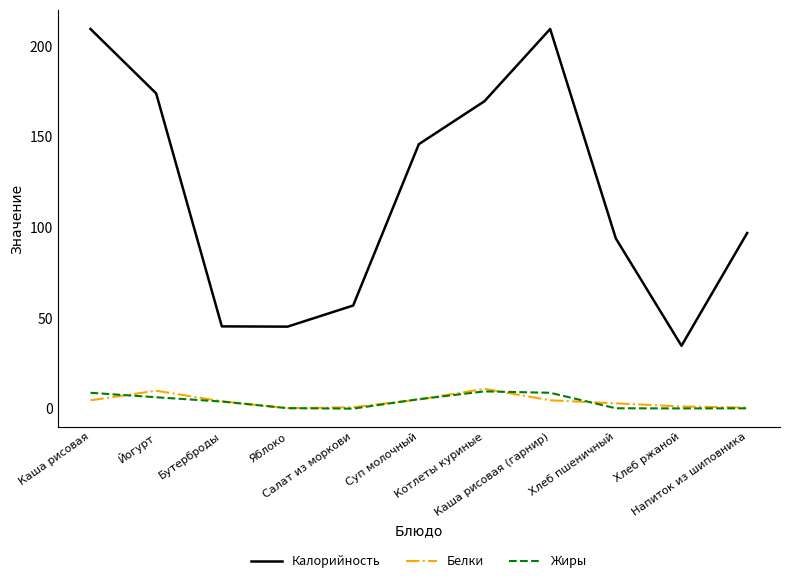

What is the highest value of the Калорийность series?

209.6